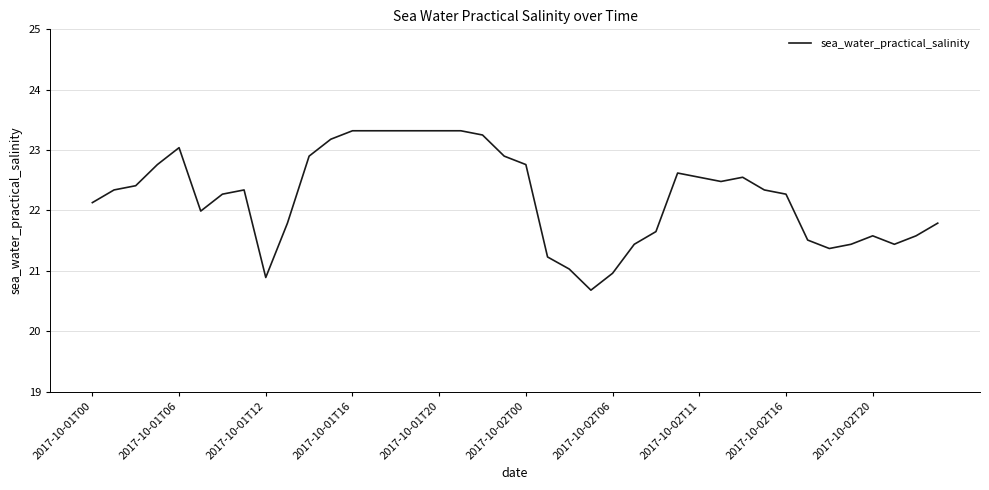

What is the smallest value displayed?

20.7